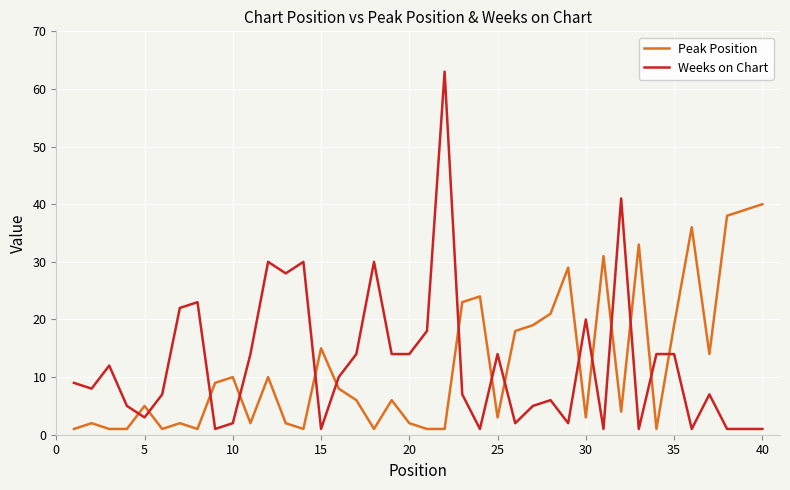

How many intersections are there between Weeks on Chart and Peak Position?

15